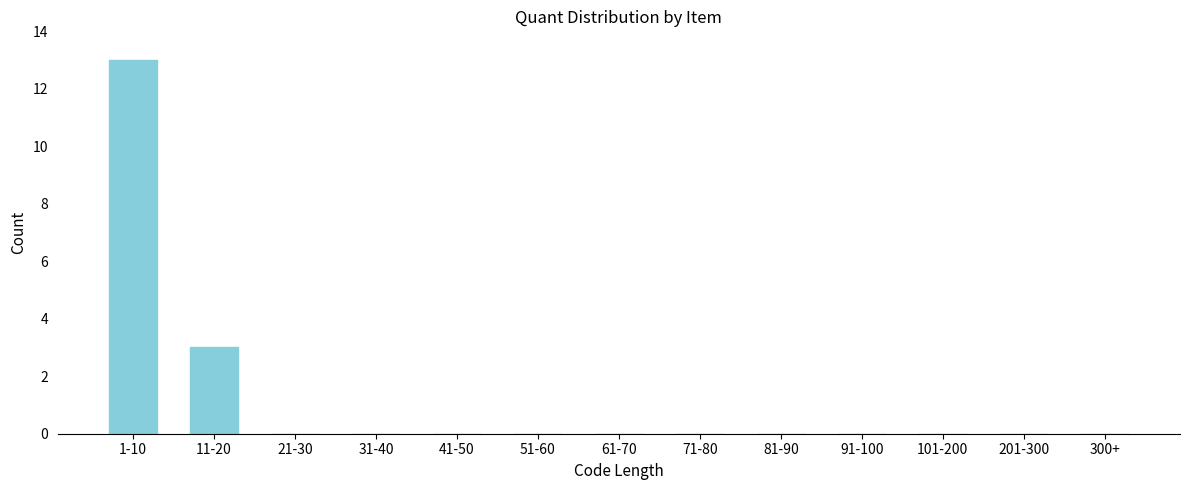

Reading left to right, list all the values displayed in this chart.

1-10=13	11-20=3	21-30=0	31-40=0	41-50=0	51-60=0	61-70=0	71-80=0	81-90=0	91-100=0	101-200=0	201-300=0	300+=0